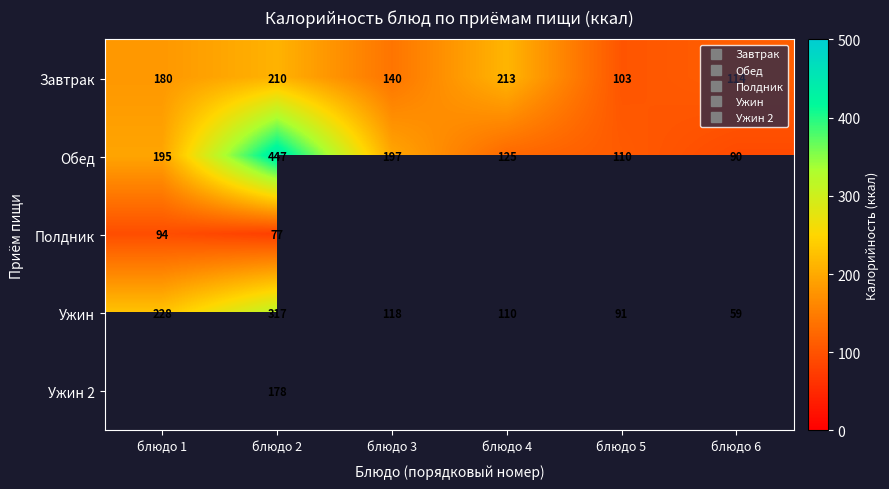

At which category is the sum across all series the highest?

блюдо 2